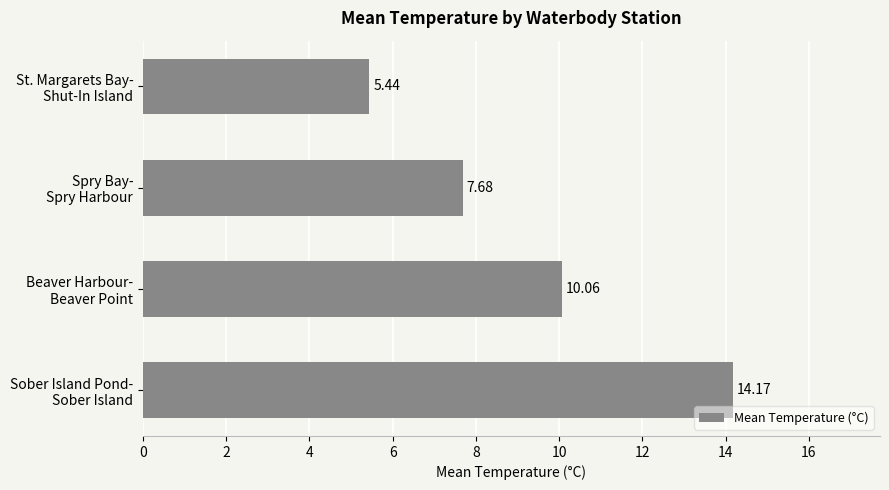

What is the average value?

9.3